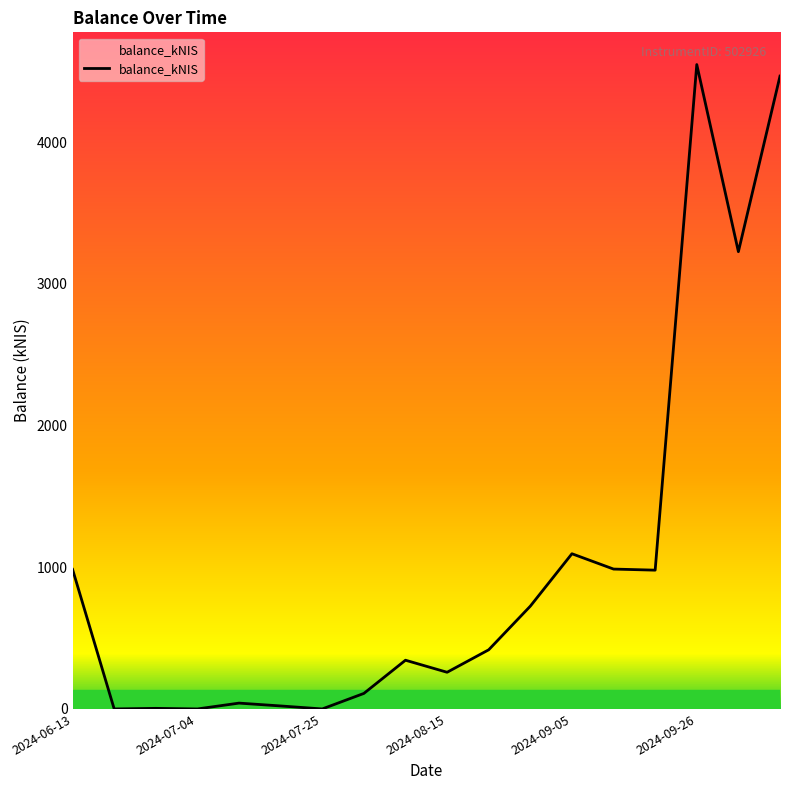

What is the difference between the maximum and minimum values?

4547.9